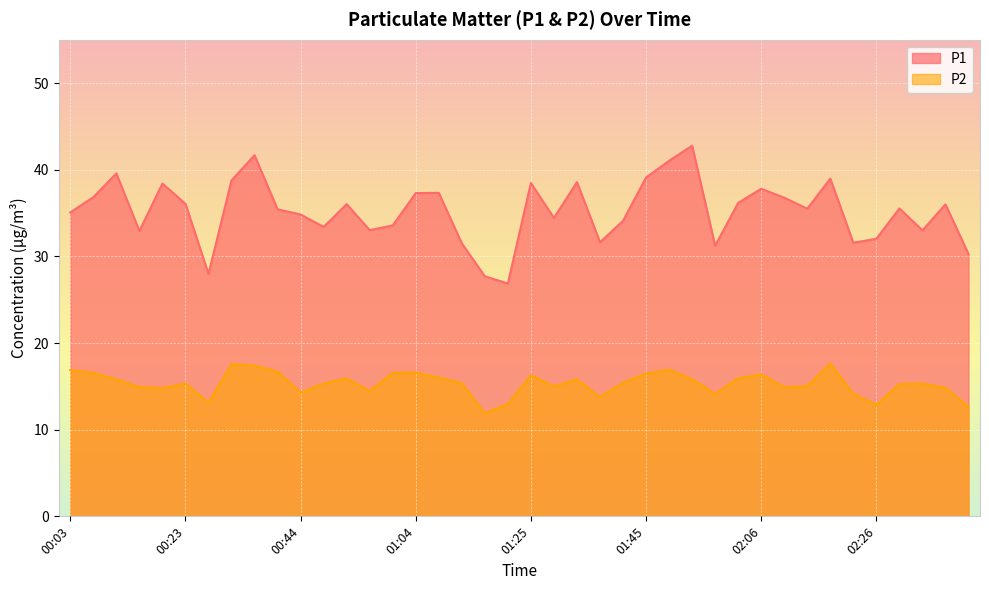

How many lines are shown in the chart?

2